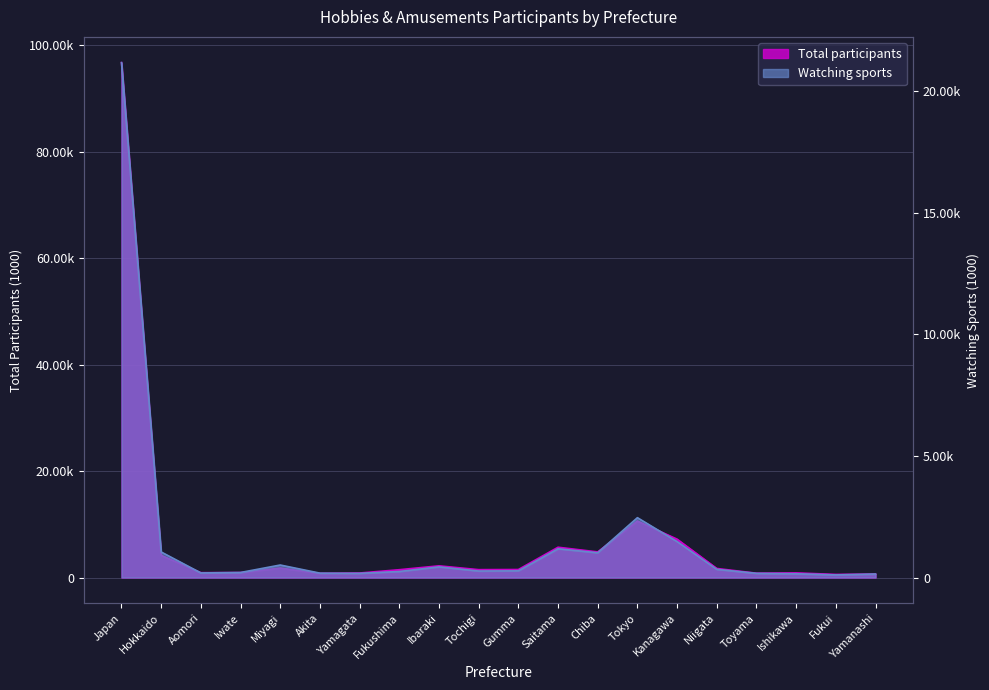

Is it true that Total participants equals 1618 at Aomori?

False